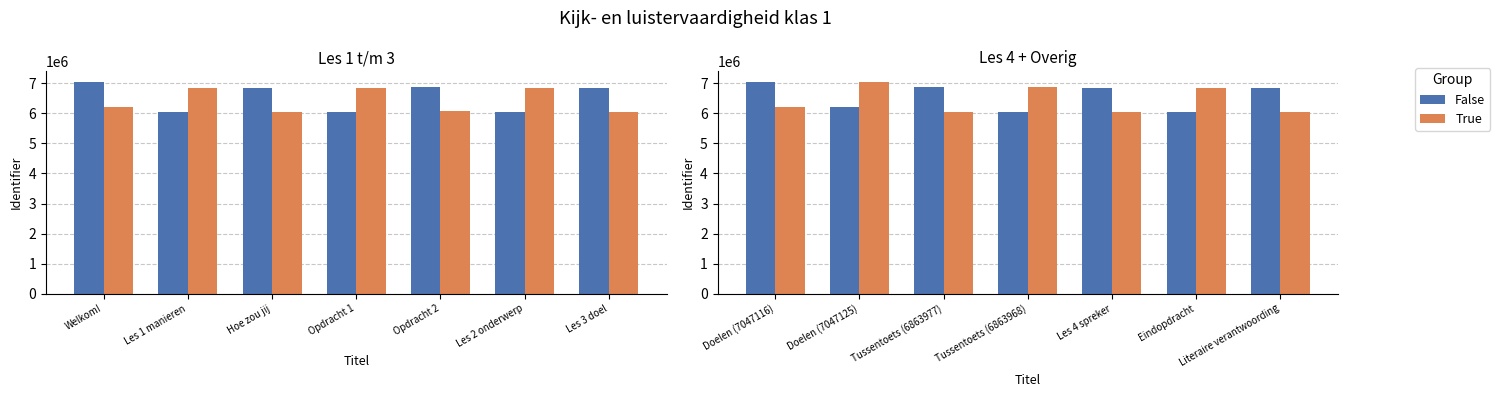

Which has a higher value, Doelen (7047125) or Tussentoets (6863977)?

Tussentoets (6863977)